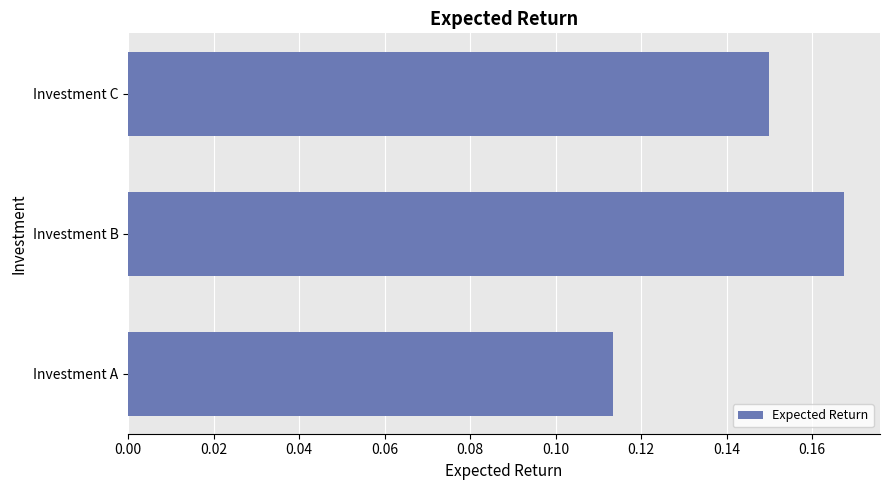

What is the sum of all values?

0.4